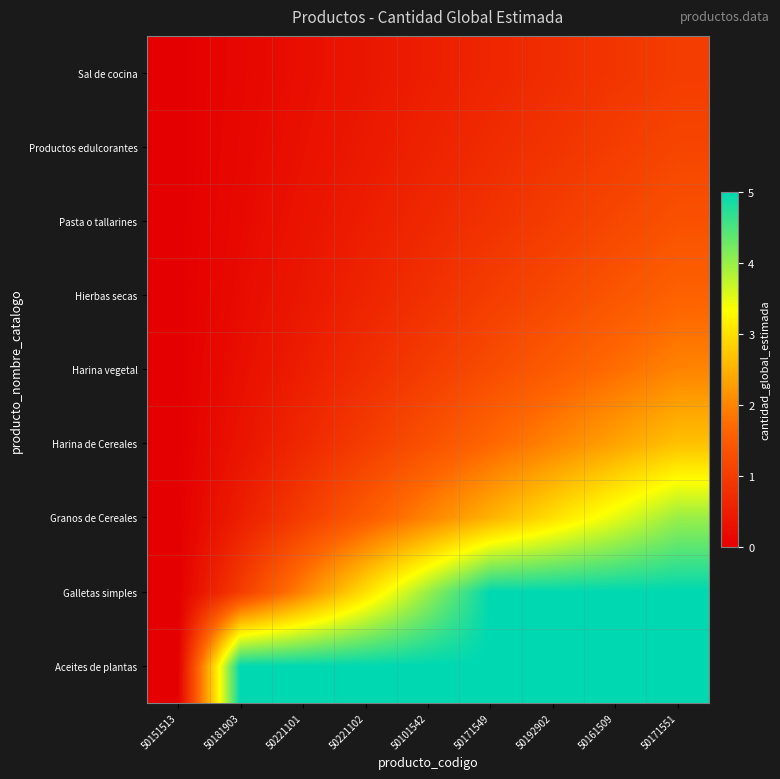

At how many categories does at least one series exceed 0?

8